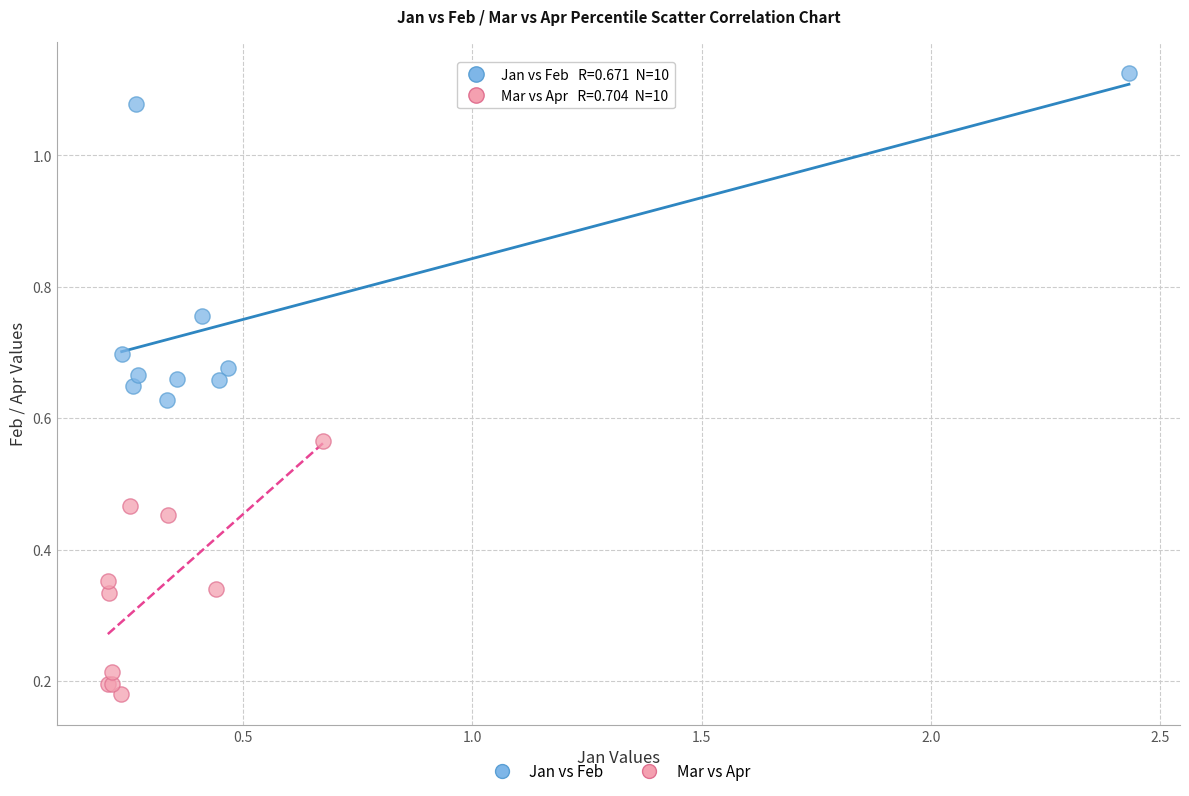

Which series reaches the minimum Y coordinate?

Mar vs Apr